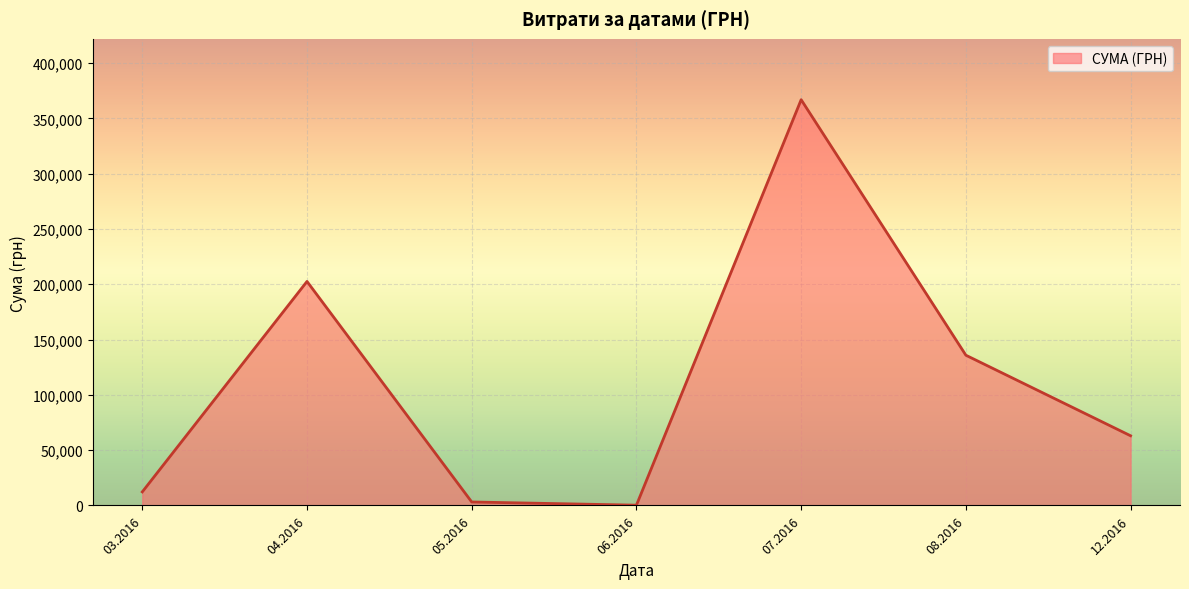

What is the difference between the maximum and minimum values?

366698.8